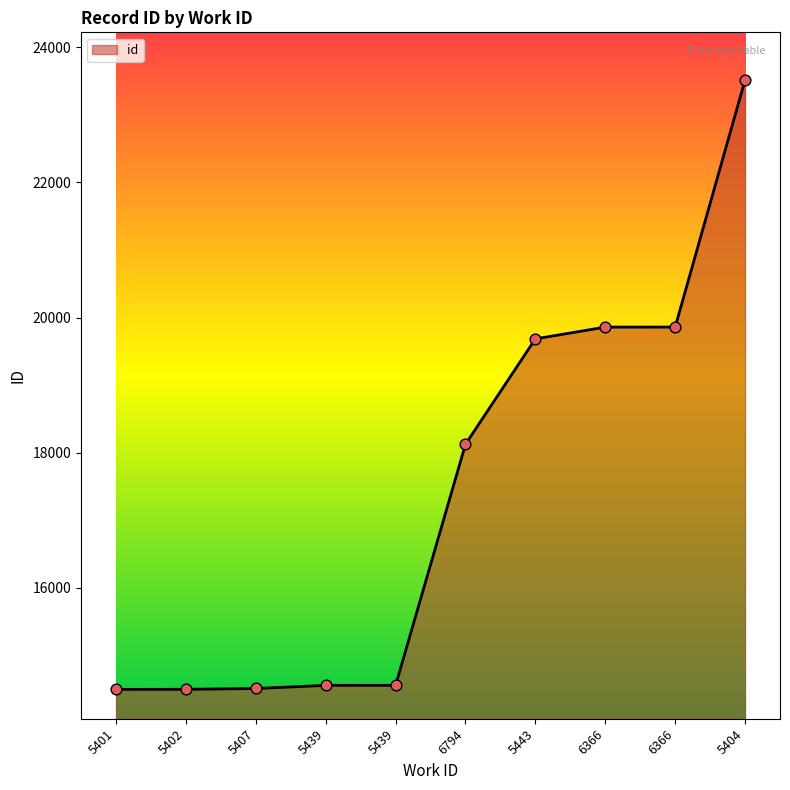

Between 5402 and 5401, which is larger?

5402